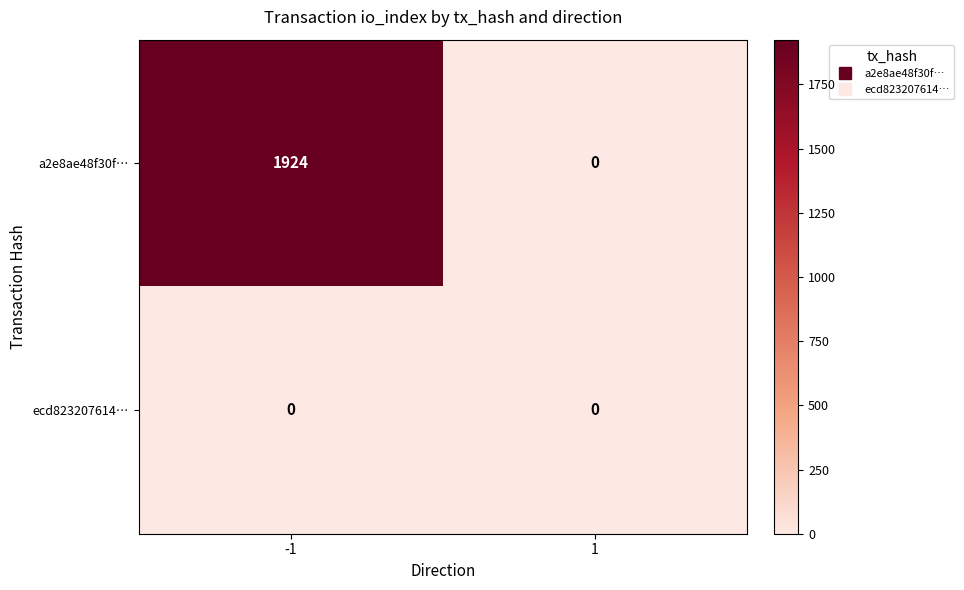

What is the difference between the maximum and minimum values in the a2e8ae48f30f… series?

1924